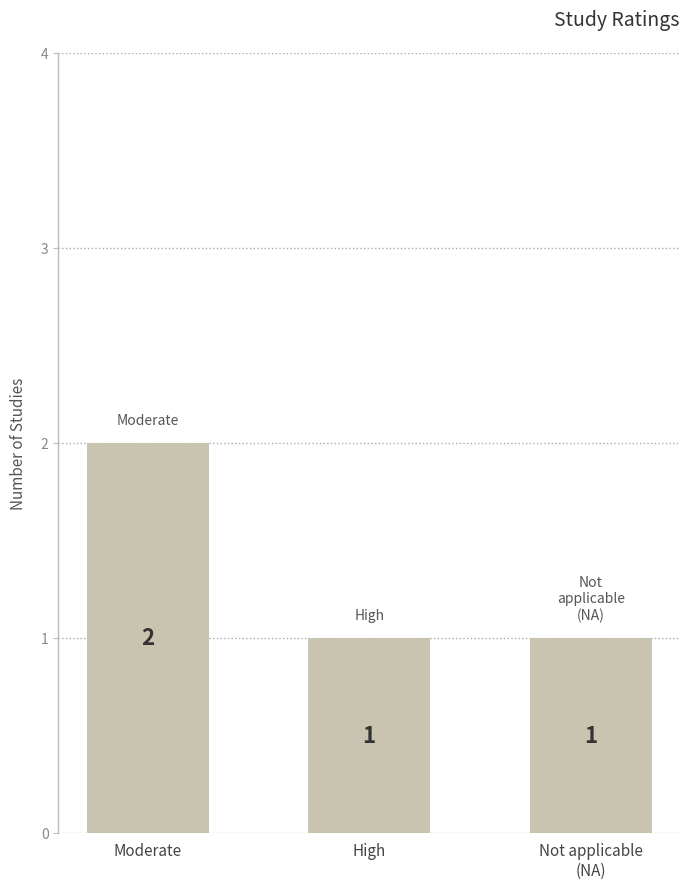

Count the values in the range 1 to 2.

3